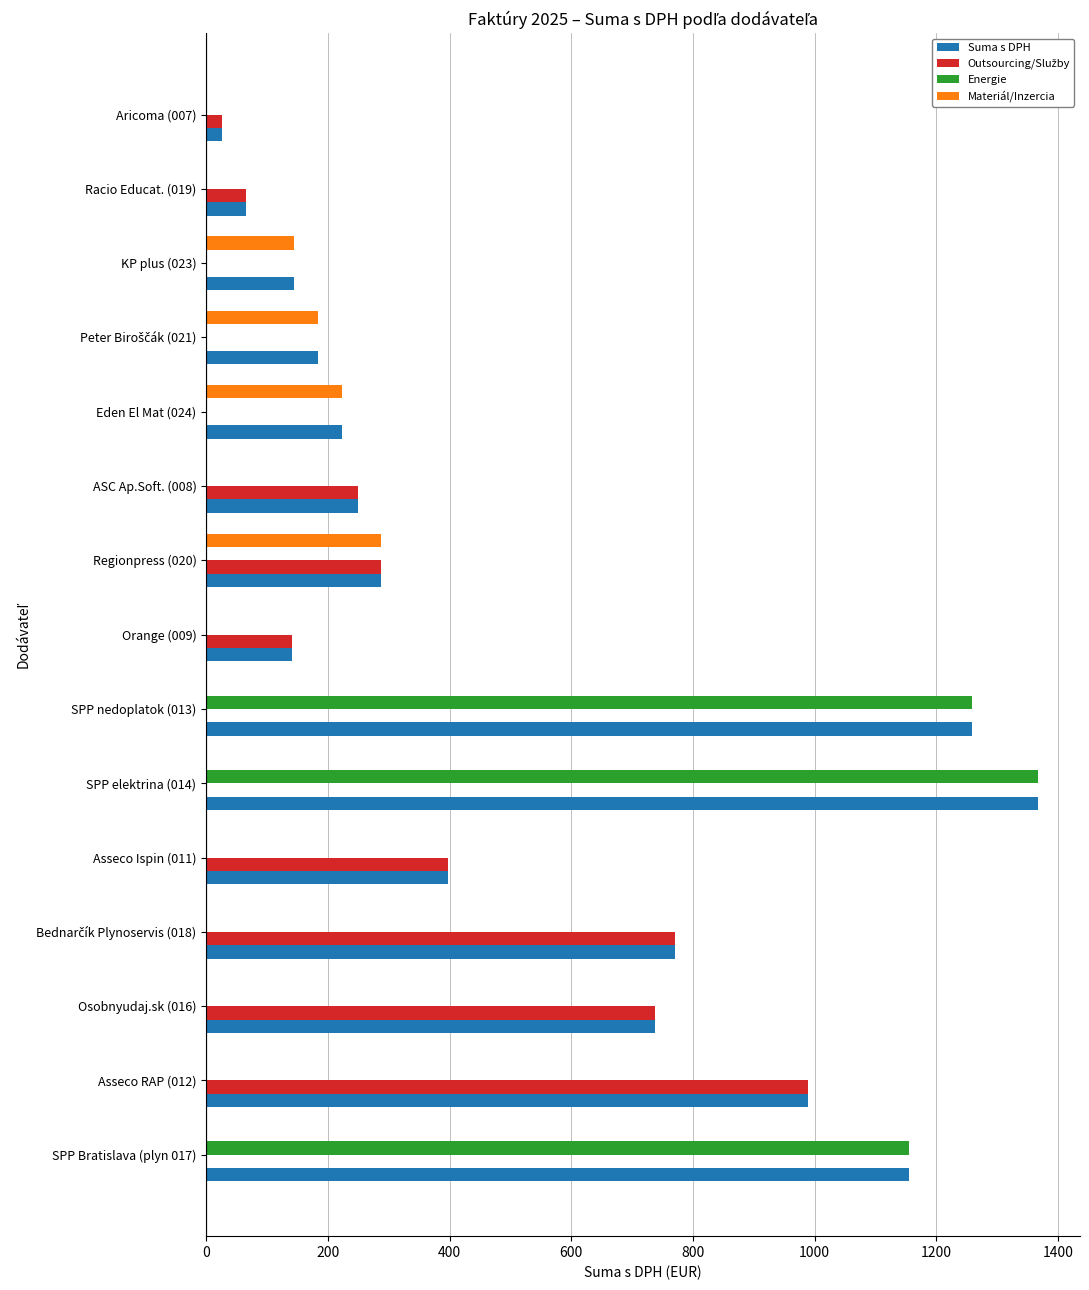

The value of Materiál/Inzercia at Eden El Mat (024) is 312.9. True or false?

False